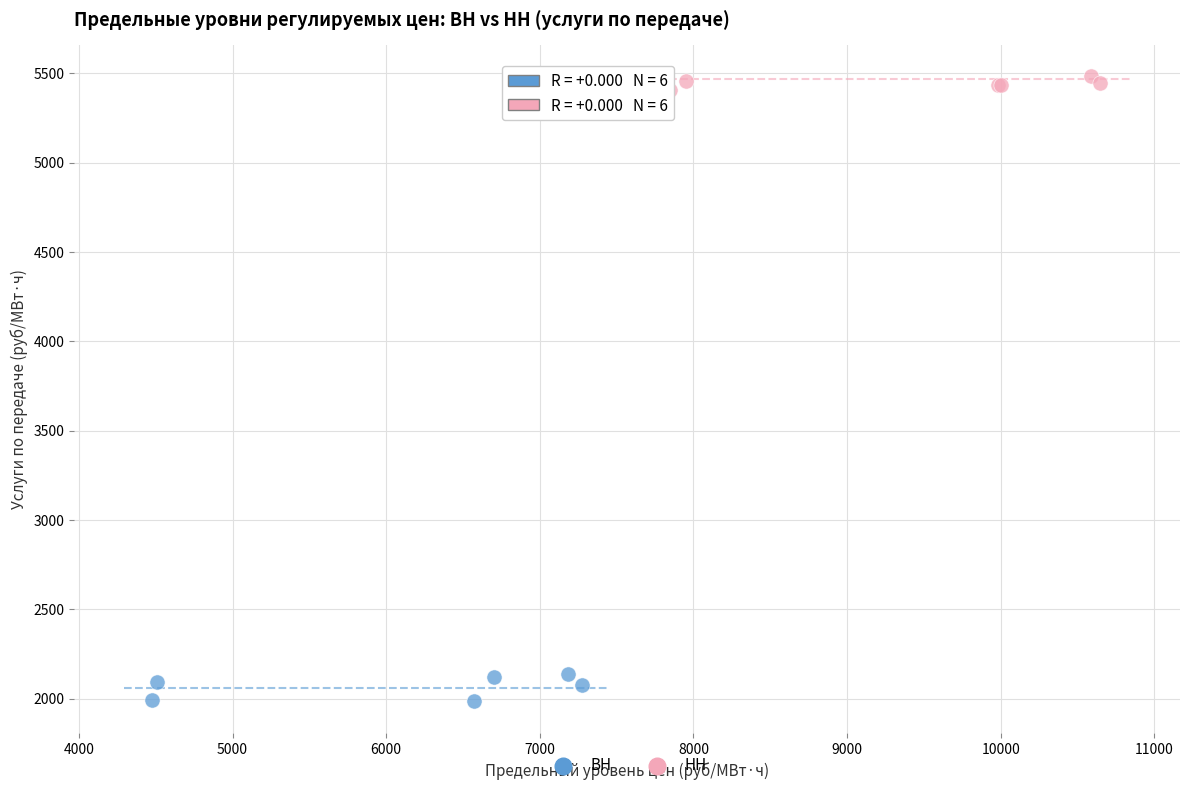

What are all the series names shown in the legend?

ВН, НН